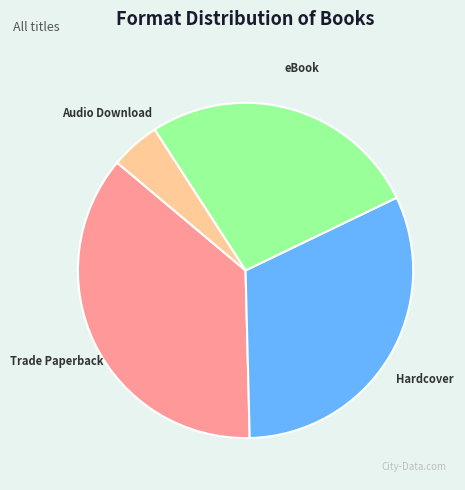

Is there a majority slice in this chart?

No